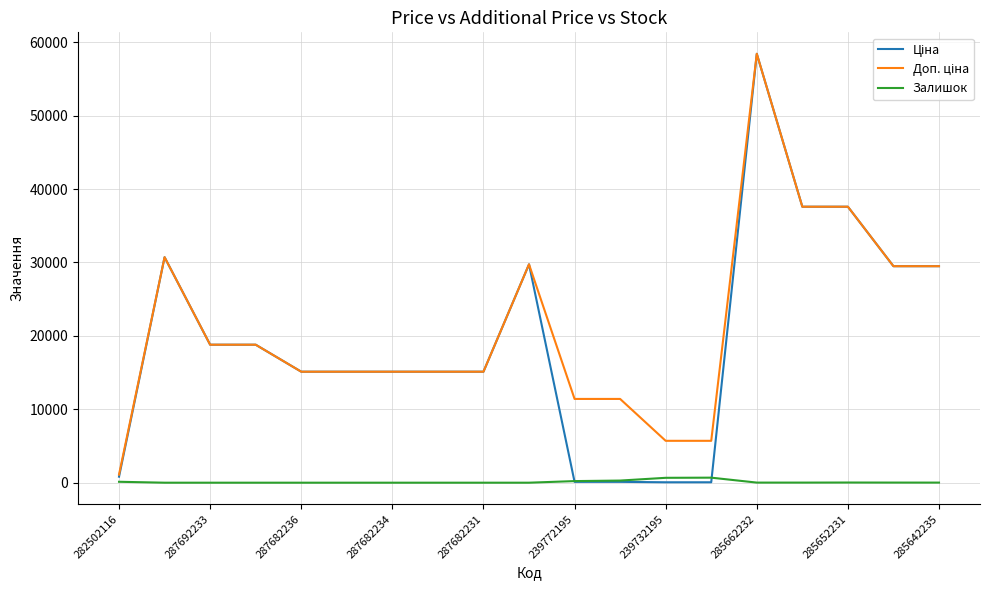

What is the maximum value shown in the chart?

58426.5